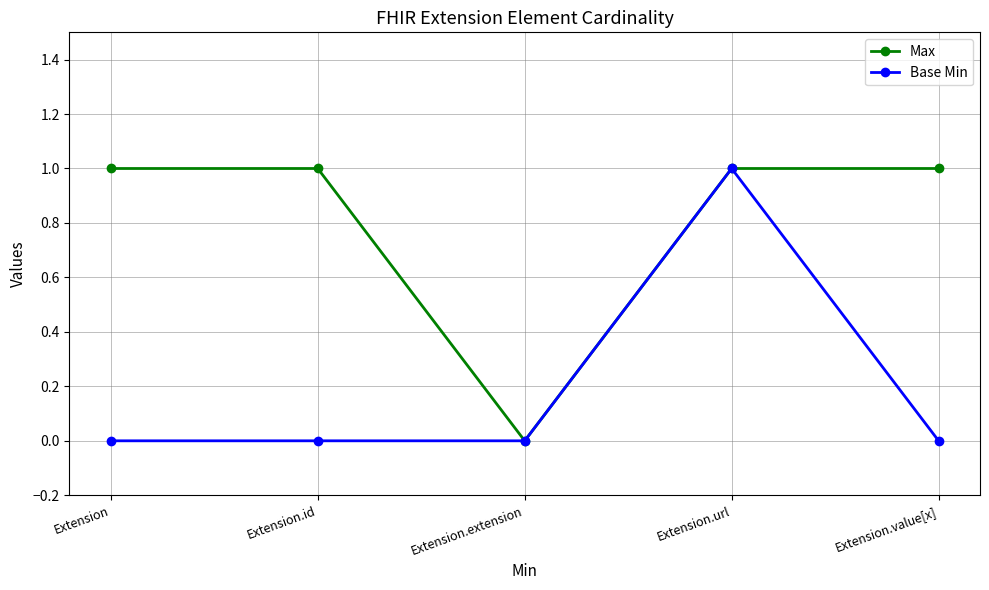

What is the average value of the Max series?

1